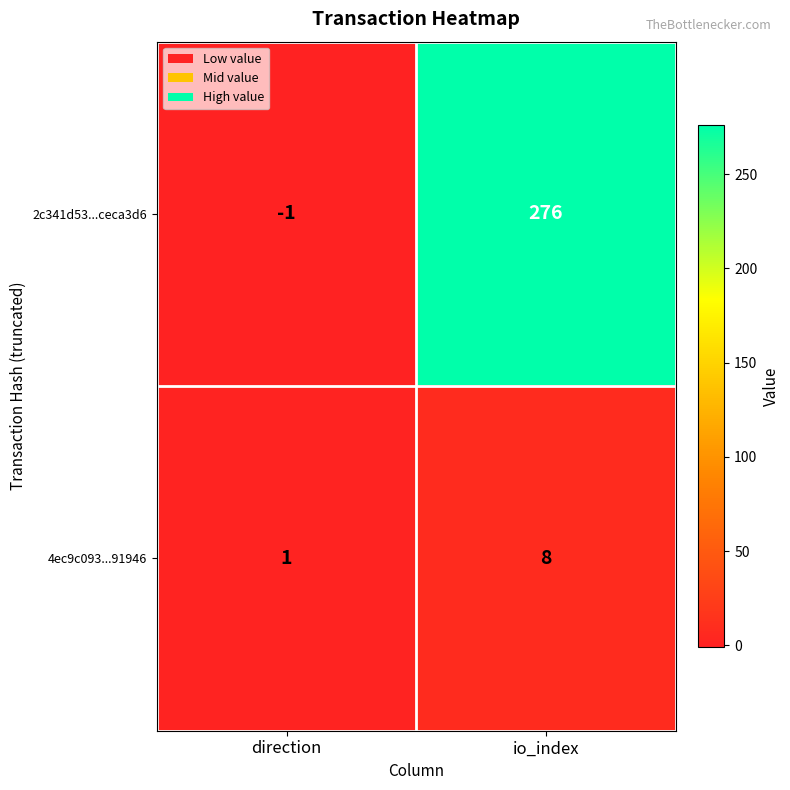

Reading left to right, what are all the values shown in this chart?

2c341d53...ceca3d6: -1	276
4ec9c093...91946: 1	8